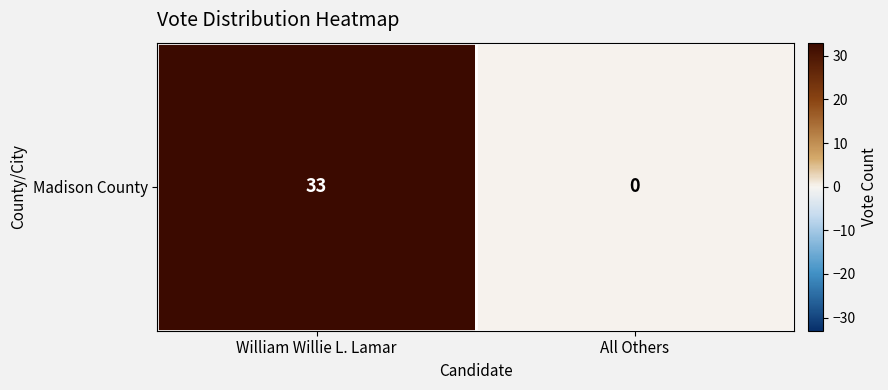

What is the difference between the maximum and minimum values?

33